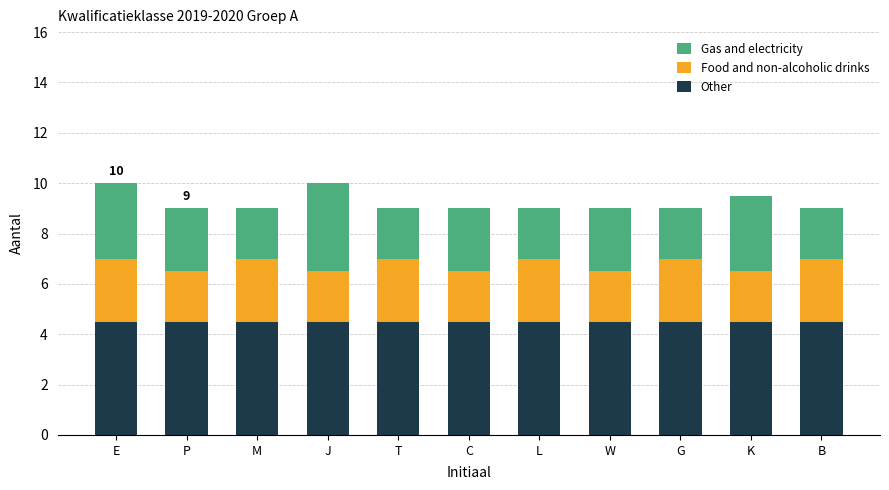

What is the highest value of the Other series?

4.5